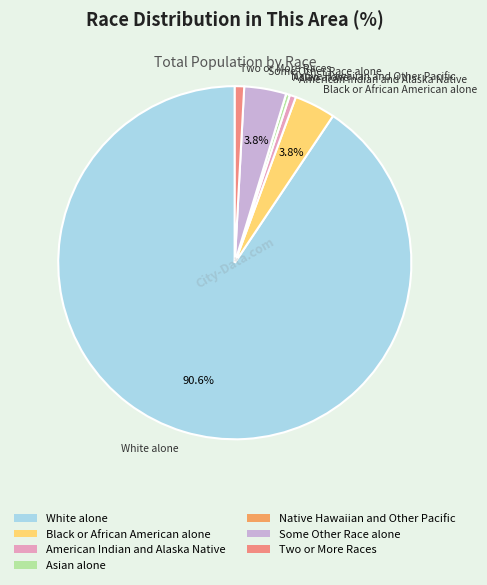

Does Two or More Races account for over 50% of the chart?

No